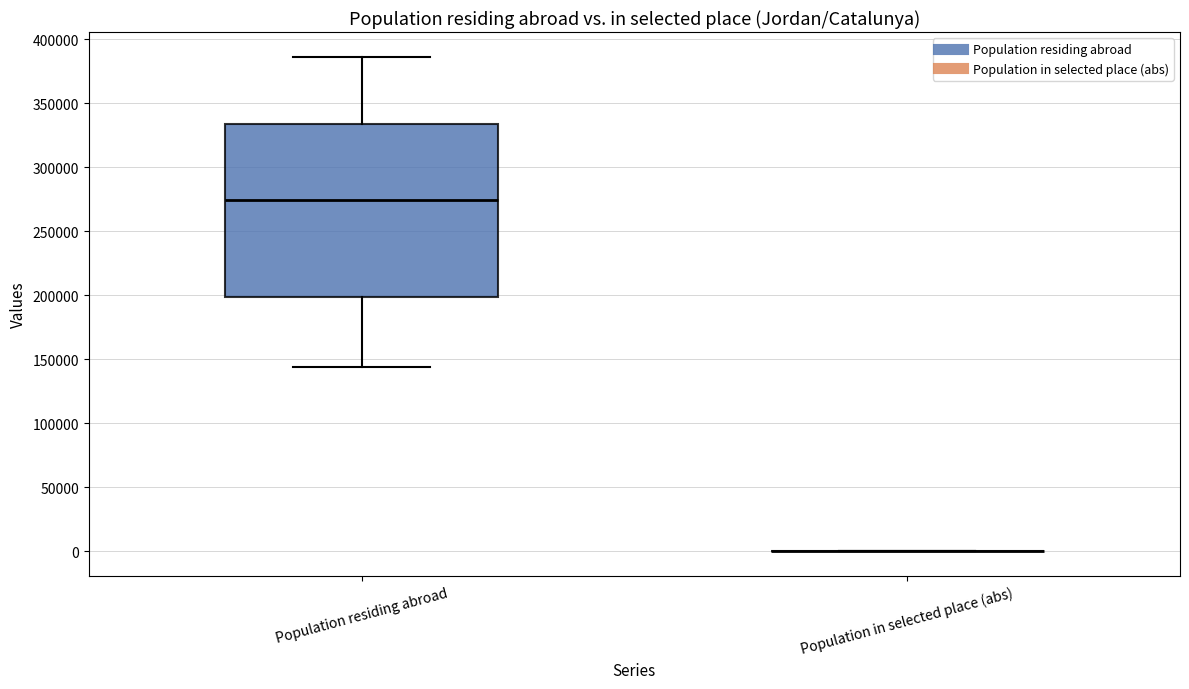

Reading left to right, read every box against the y-axis: the position of its median line, the range the box covers, and the ends of its whiskers. The values are not printed on the chart, so give them approximately, as read against the axis.

Population residing abroad: median 275000, box 200000 to 335000, whiskers 145000 to 385000
Population in selected place (abs): box collapsed to a line at 0, whiskers 0 to 0